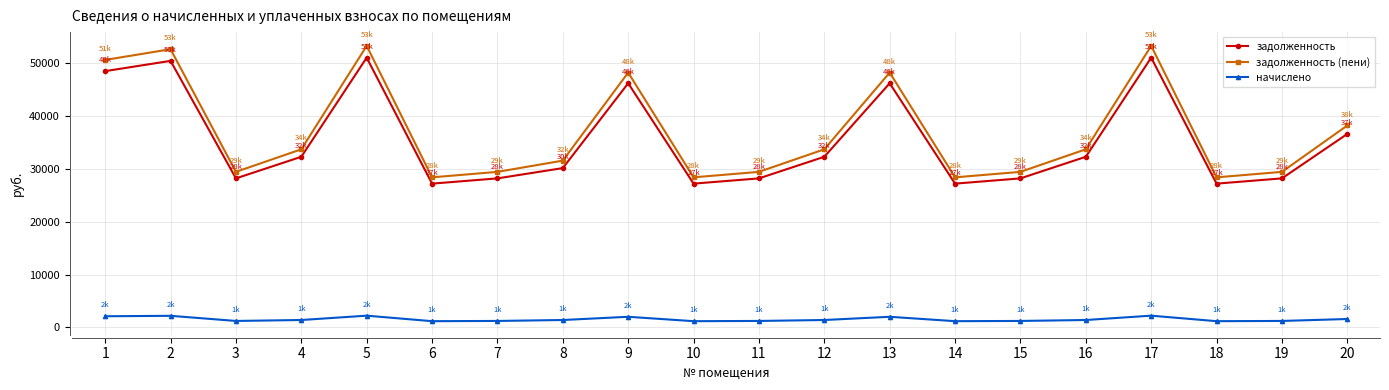

What value does the задолженность series have at 2?

50442.0